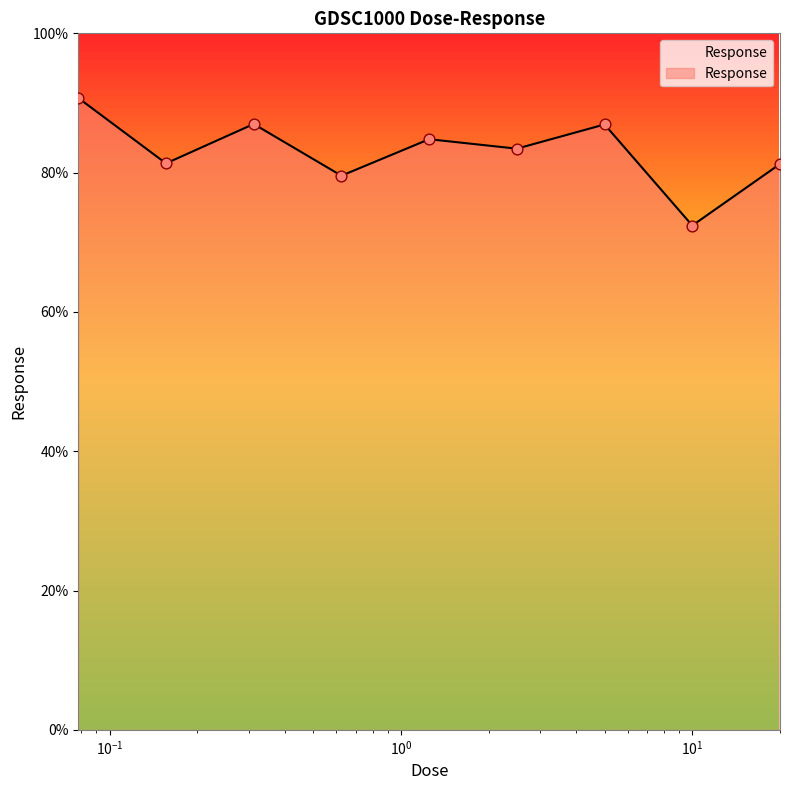

What is the difference between the maximum and minimum values?

18.3